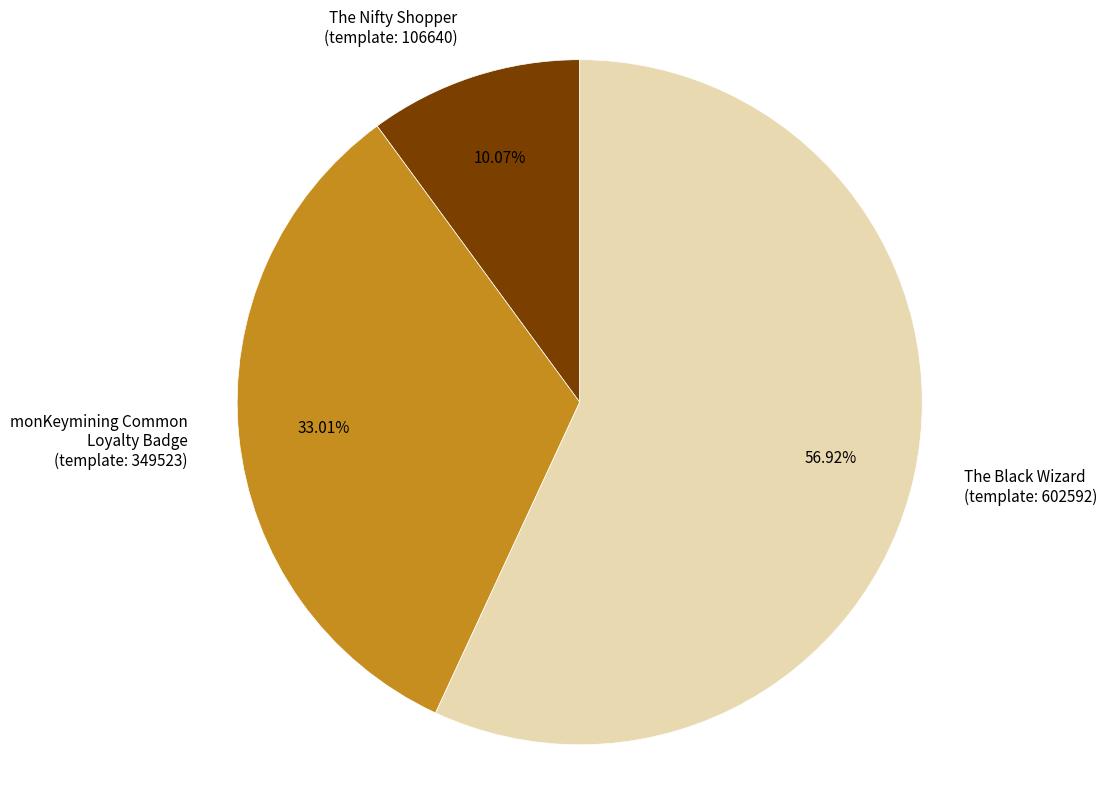

Do monKeymining Common Loyalty Badge (template: 349523) and The Black Wizard (template: 602592) together represent more than half of the pie?

Yes